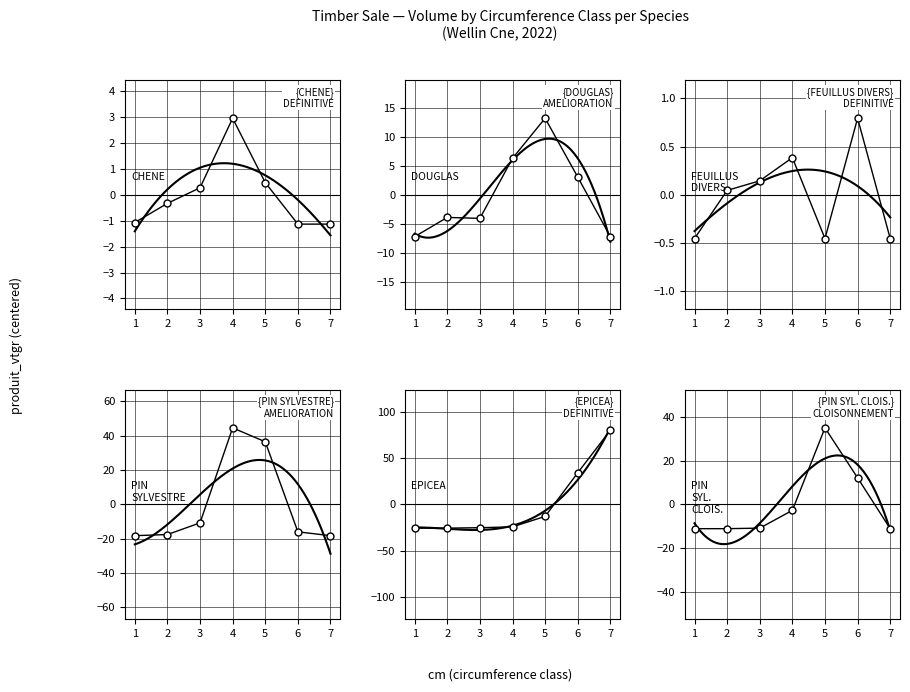

What are all the series names shown in the legend?

CHENE, DOUGLAS, FEUILLUS DIVERS, PIN SYLVESTRE, EPICEA, PIN SYL. CLOIS.